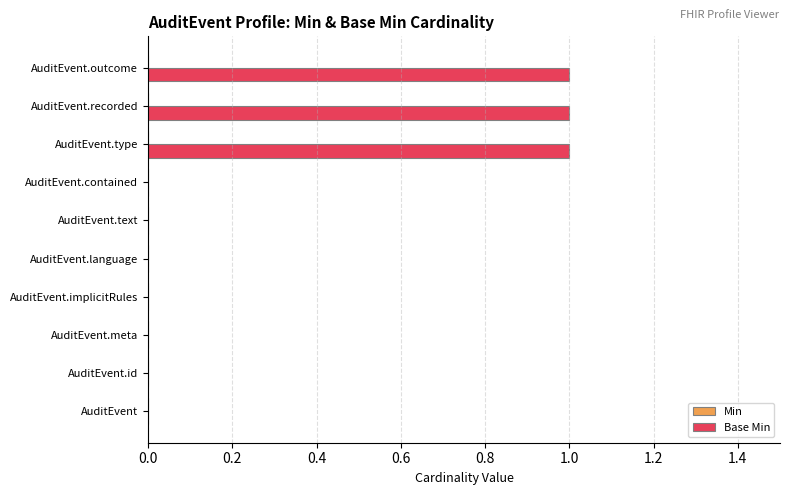

Is it true that the value at AuditEvent.recorded is 1?

True